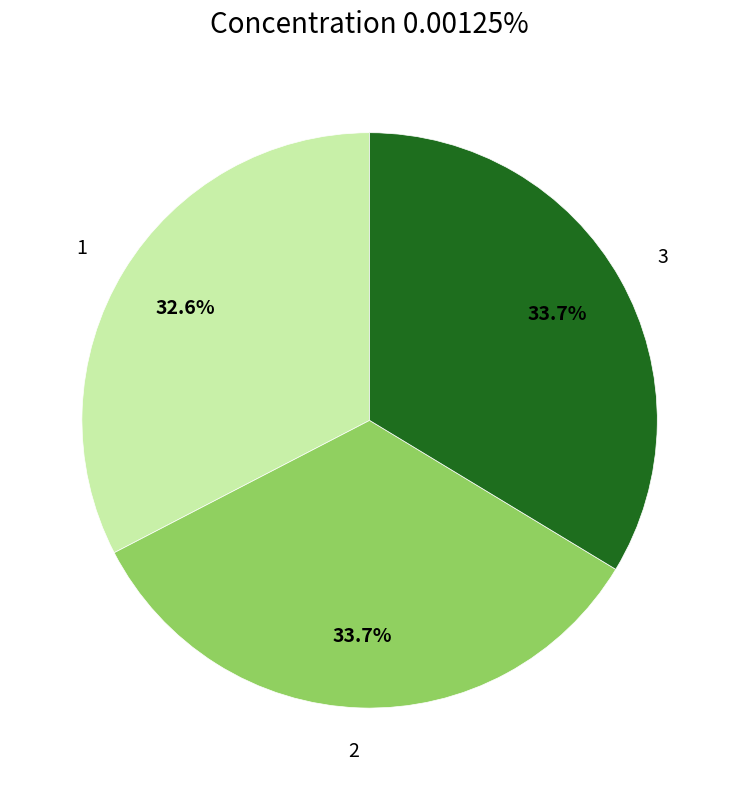

The 1 slice represents 45% of the pie. True or false?

False